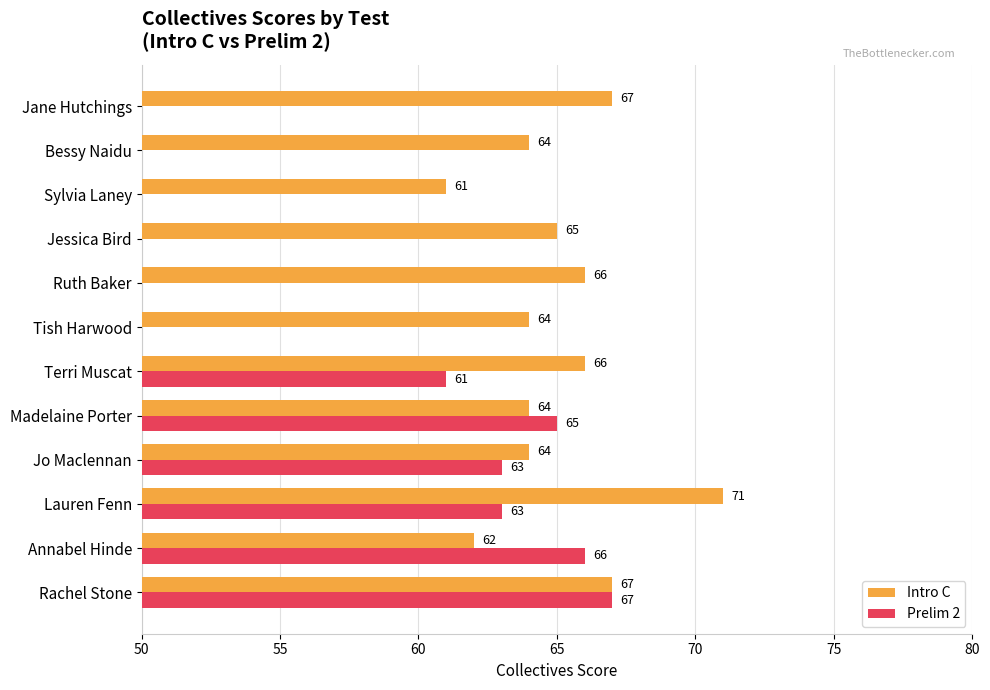

Rank the series by their average value, from lowest to highest.

Prelim 2, Intro C